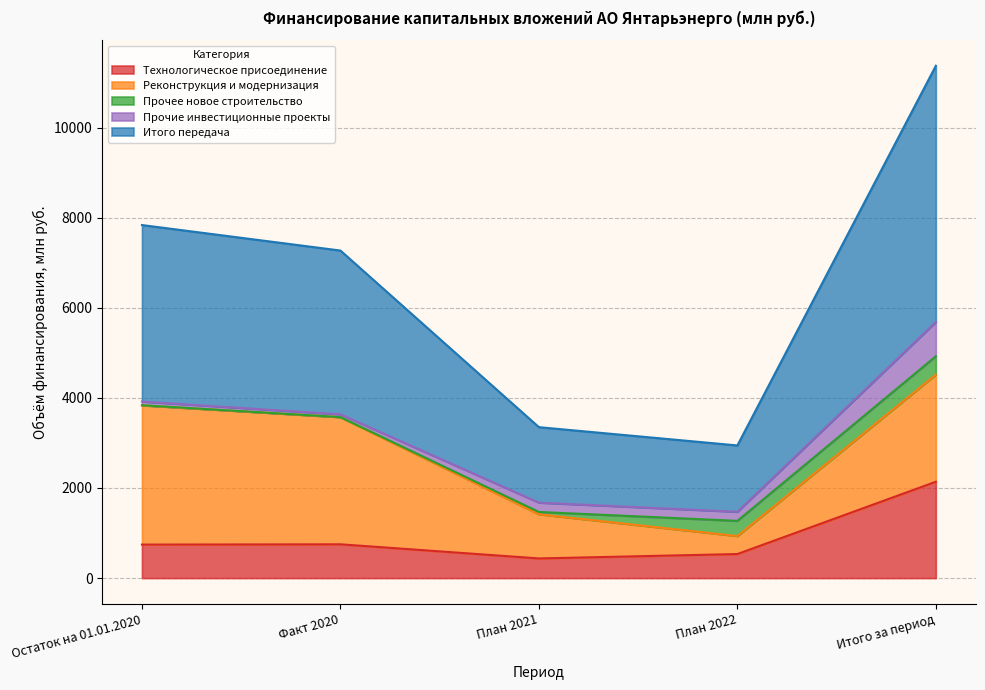

How many values in the Итого передача series exceed 3635?

3